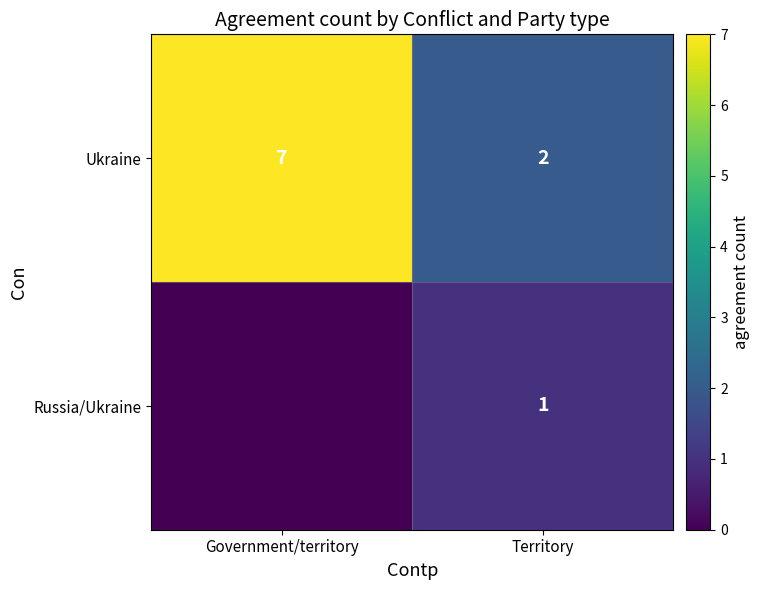

At Territory, list the series in order from smallest to largest.

Russia/Ukraine, Ukraine